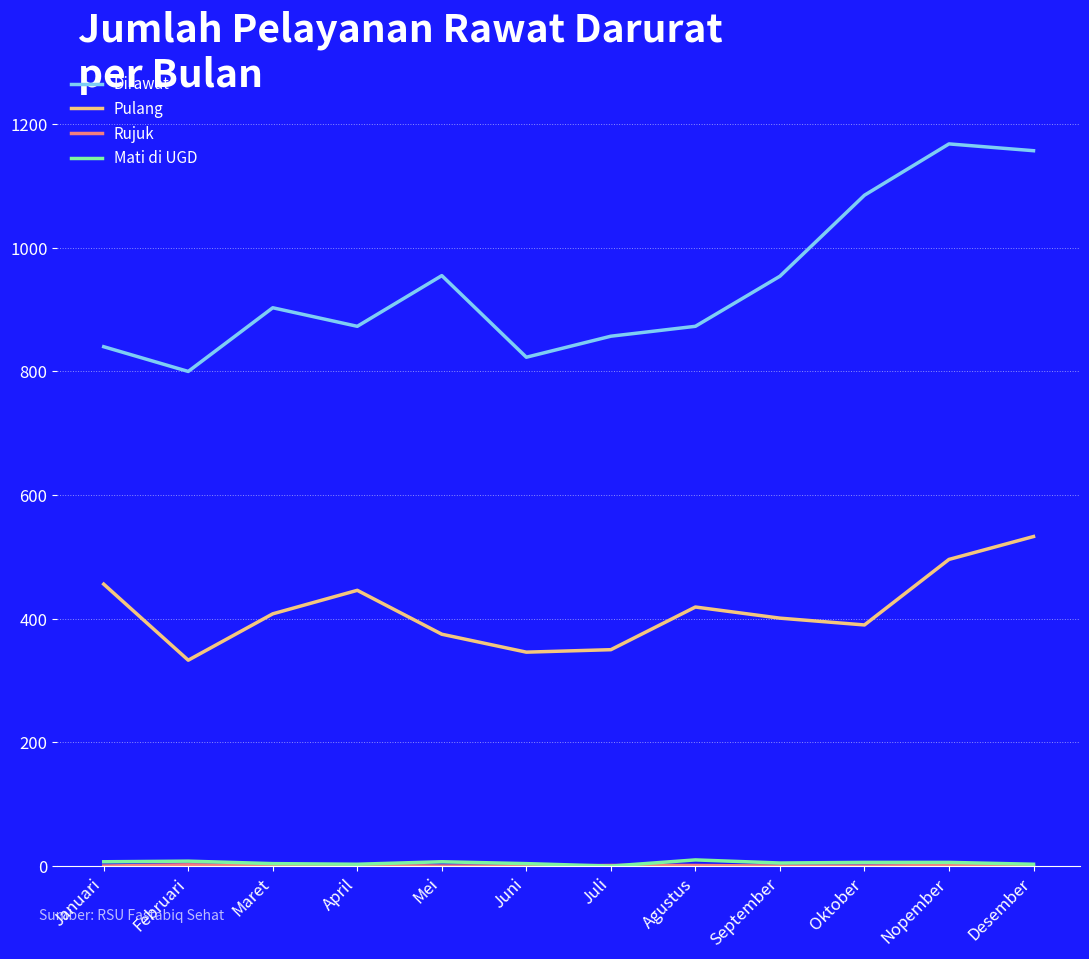

Which series has the largest total across all categories?

Dirawat